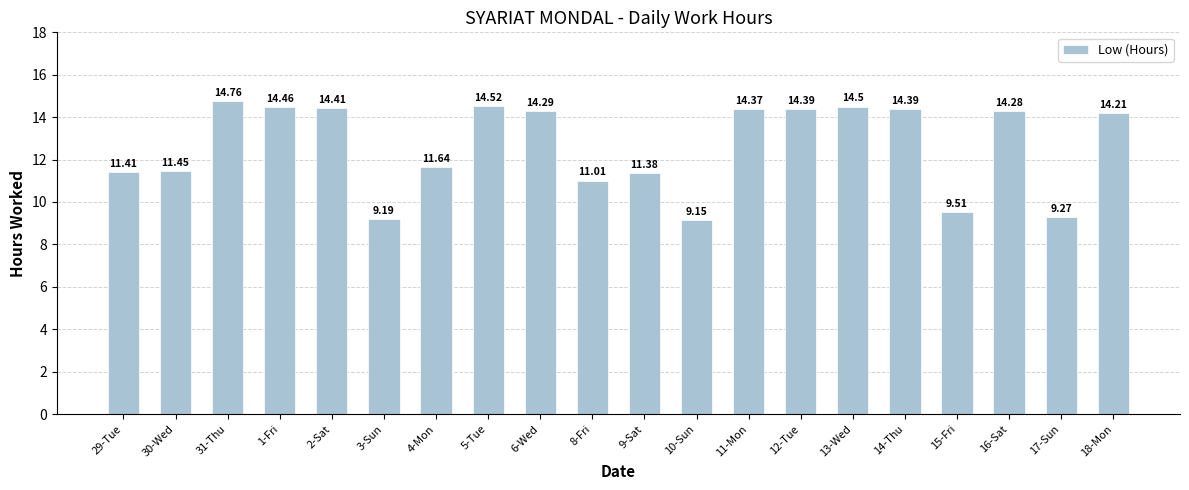

How many bars are there in total?

20